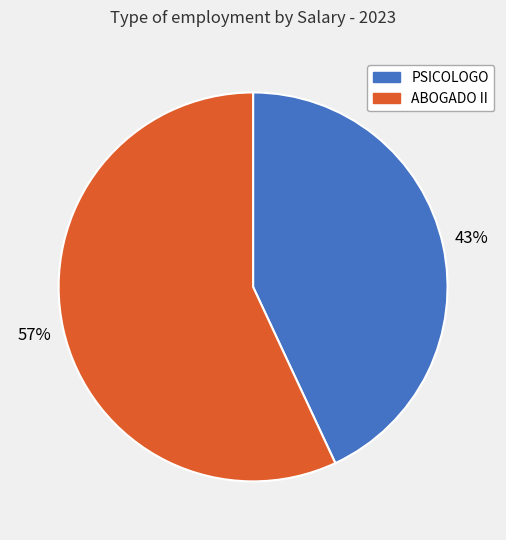

Is there any slice that represents more than half of the pie?

Yes